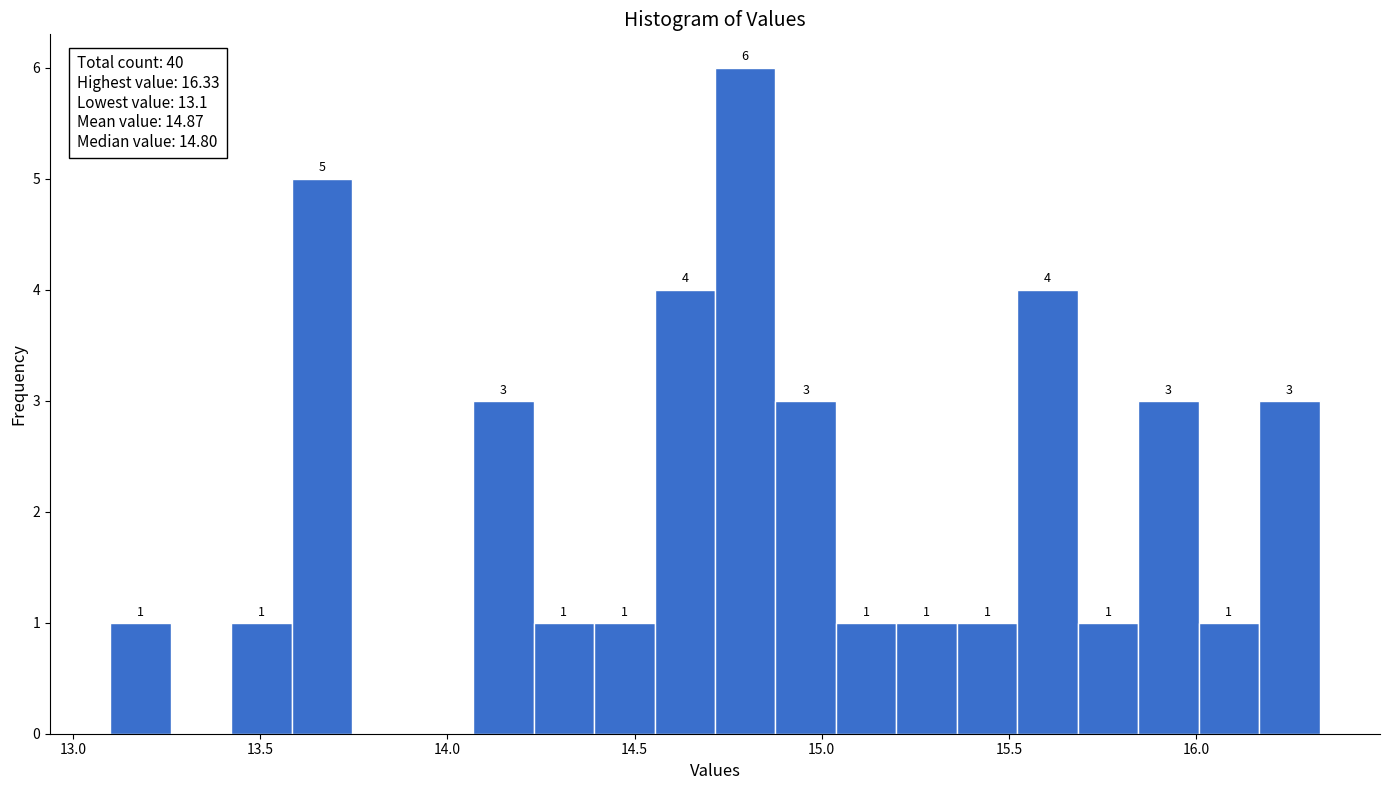

Around what value on the x-axis is the tallest bar? Give the approximate position of its centre, as read against the axis.

14.80